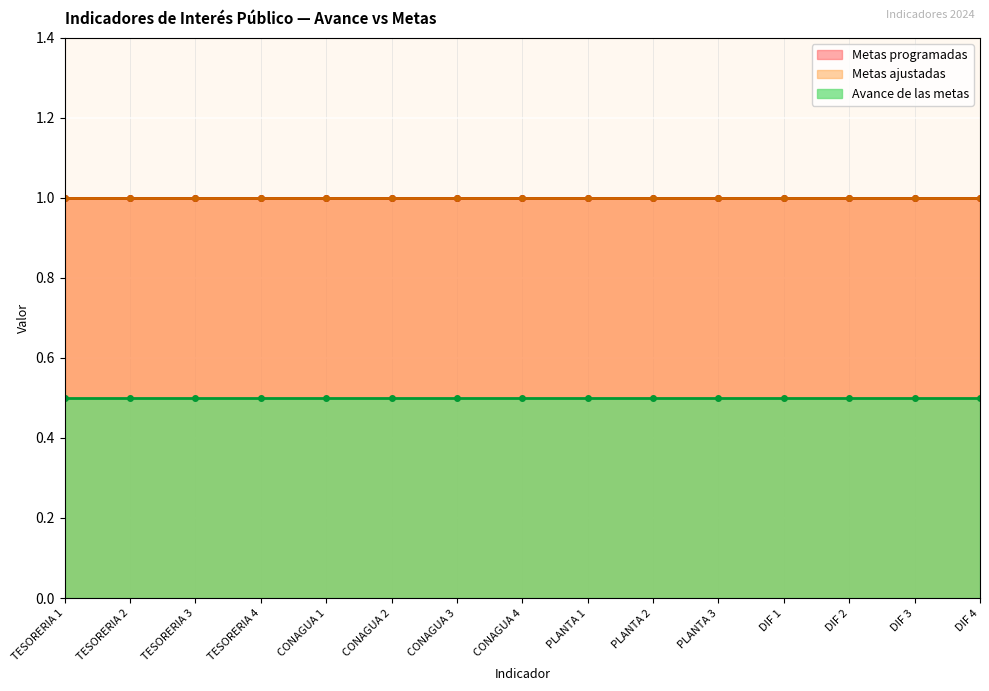

Which series changed the most between CONAGUA 3 and PLANTA 2?

Metas programadas